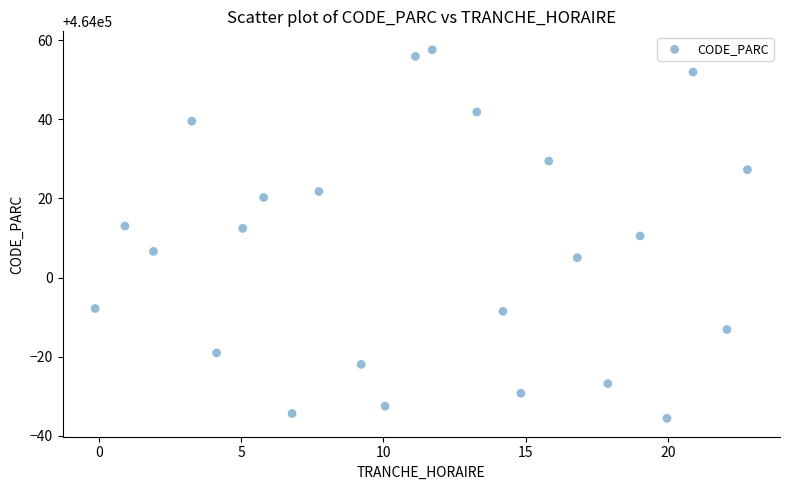

What is the range of Y values (max minus min)?

93.1